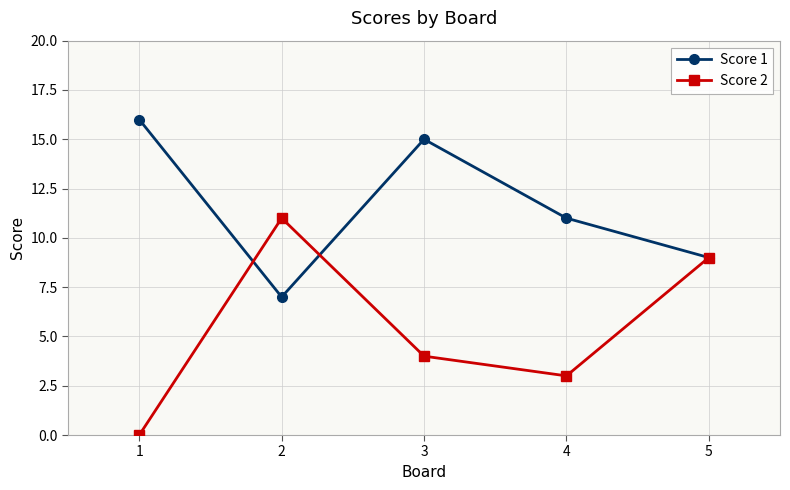

Which category has the lowest value across all series?

1